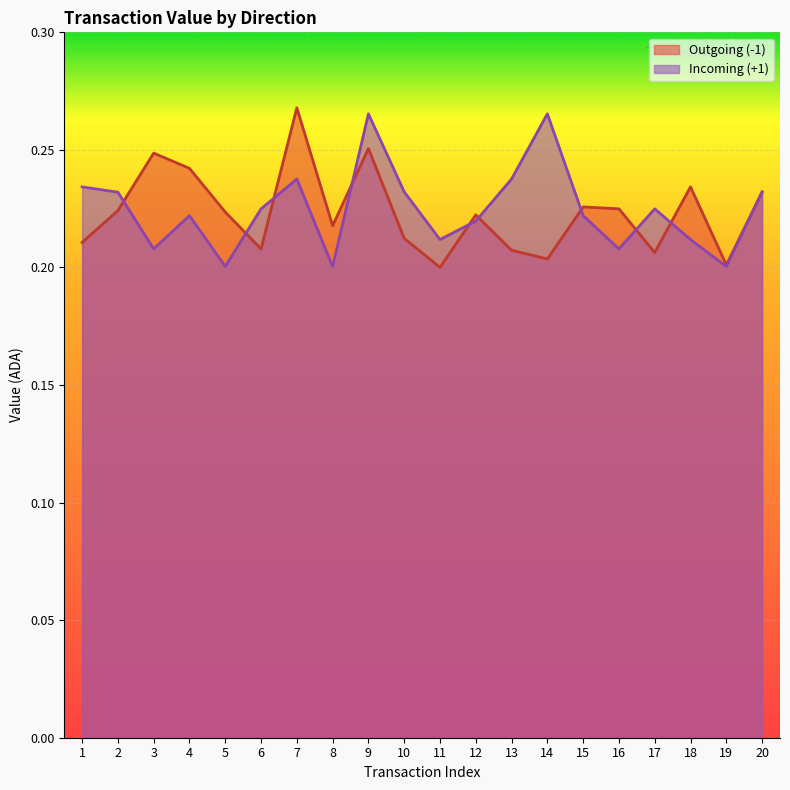

What is the difference between the second highest and minimum values in the Outgoing (-1) series?

0.1